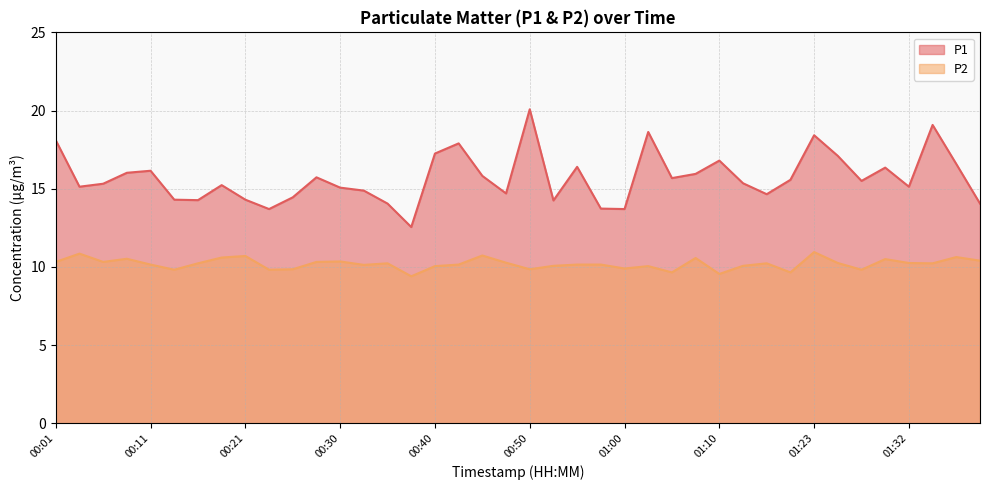

Reading left to right, list all the values displayed in this chart.

P1: 00:01=18.1	00:03=15.1	00:06=15.3	00:08=16.0	00:11=16.1	00:13=14.3	00:16=14.3	00:18=15.2	00:21=14.3	00:23=13.7	00:26=14.4	00:28=15.7	00:30=15.1	00:33=14.9	00:35=14.1	00:38=12.6	00:40=17.2	00:43=17.9	00:45=15.8	00:48=14.7	00:50=20.1	00:53=14.2	00:55=16.4	00:58=13.7	01:00=13.7	01:03=18.6	01:05=15.7	01:08=15.9	01:10=16.8	01:15=15.3	01:18=14.7	01:20=15.6	01:23=18.4	01:25=17.1	01:28=15.5	01:30=16.4	01:32=15.1	01:35=19.1	01:37=16.6	01:40=14.1
P2: 00:01=10.3	00:03=10.8	00:06=10.3	00:08=10.5	00:11=10.2	00:13=9.8	00:16=10.2	00:18=10.6	00:21=10.7	00:23=9.8	00:26=9.8	00:28=10.3	00:30=10.3	00:33=10.1	00:35=10.2	00:38=9.4	00:40=10.1	00:43=10.2	00:45=10.7	00:48=10.3	00:50=9.8	00:53=10.1	00:55=10.2	00:58=10.2	01:00=9.9	01:03=10.1	01:05=9.7	01:08=10.6	01:10=9.6	01:15=10.1	01:18=10.2	01:20=9.7	01:23=10.9	01:25=10.2	01:28=9.8	01:30=10.5	01:32=10.2	01:35=10.2	01:37=10.6	01:40=10.4